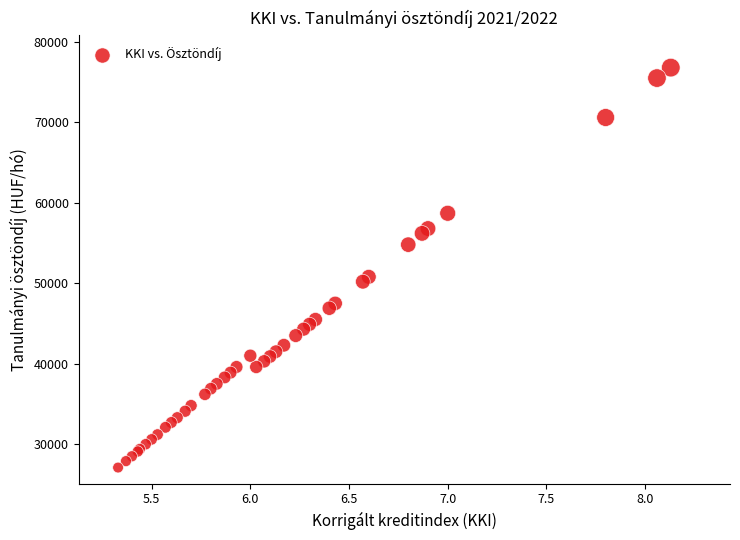

What Y value in the scatter plot is closest to 51950?

50800